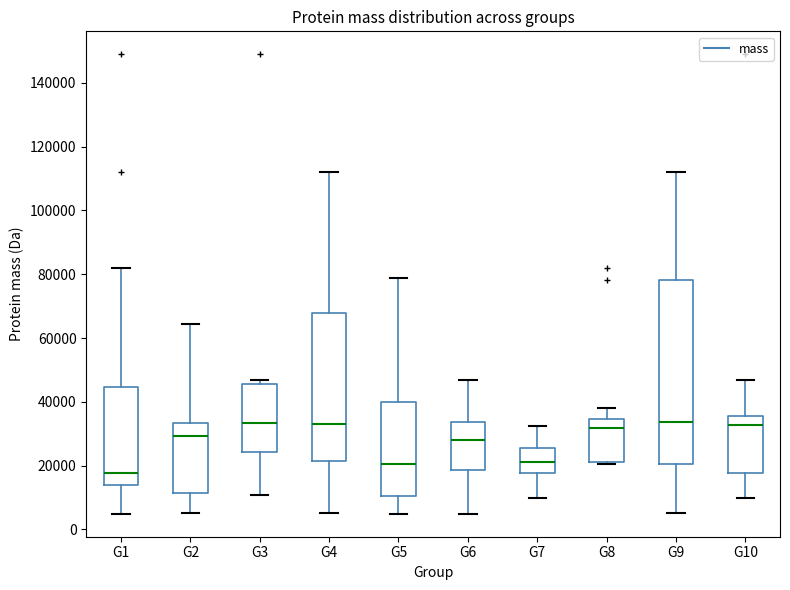

Comparing the boxes themselves (not the whiskers), which one is the tallest?

G9